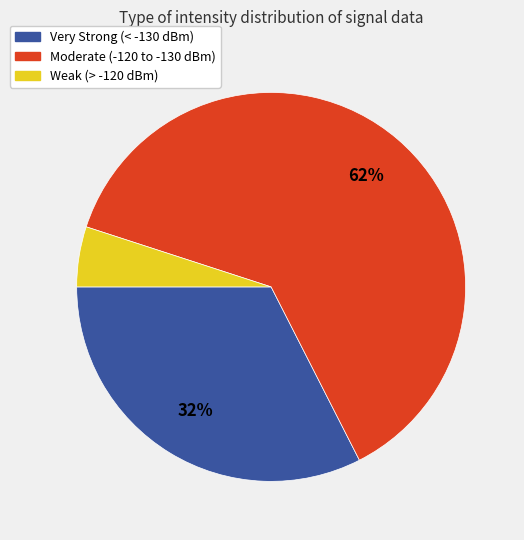

Is there any slice that represents more than half of the pie?

Yes